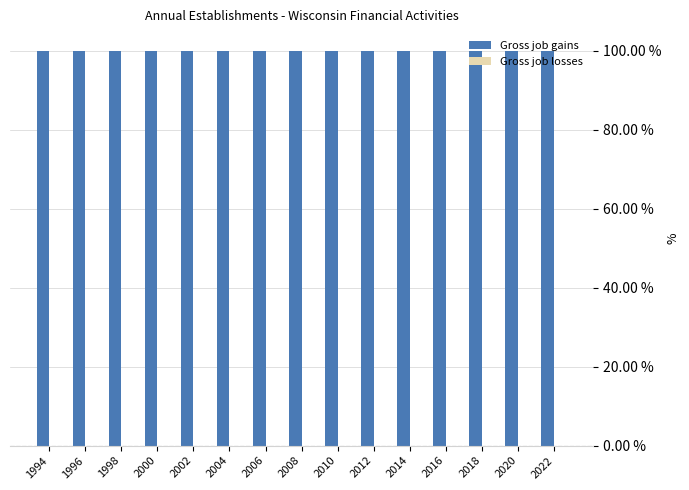

Which series changed the most between 2002 and 2012?

Gross job gains